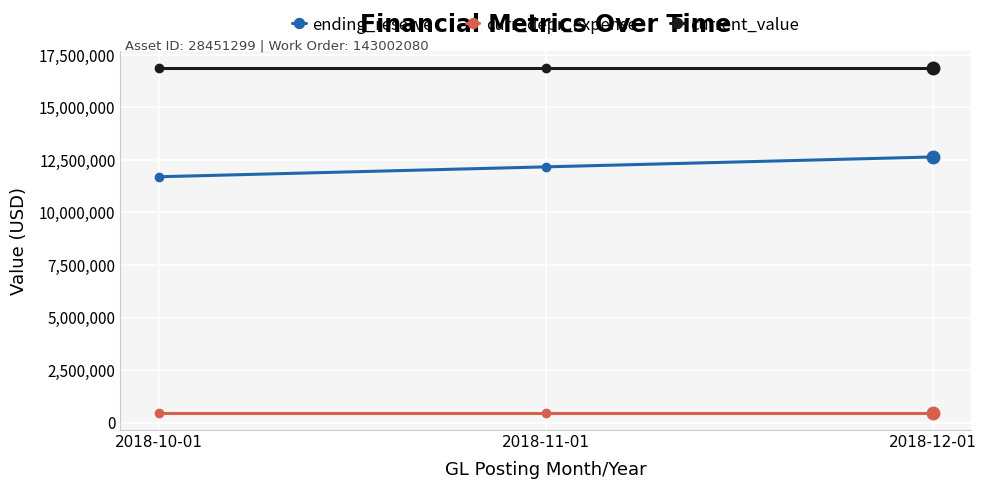

What are all the series names shown in the legend?

ending_reserve, curr_depr_expense, current_value